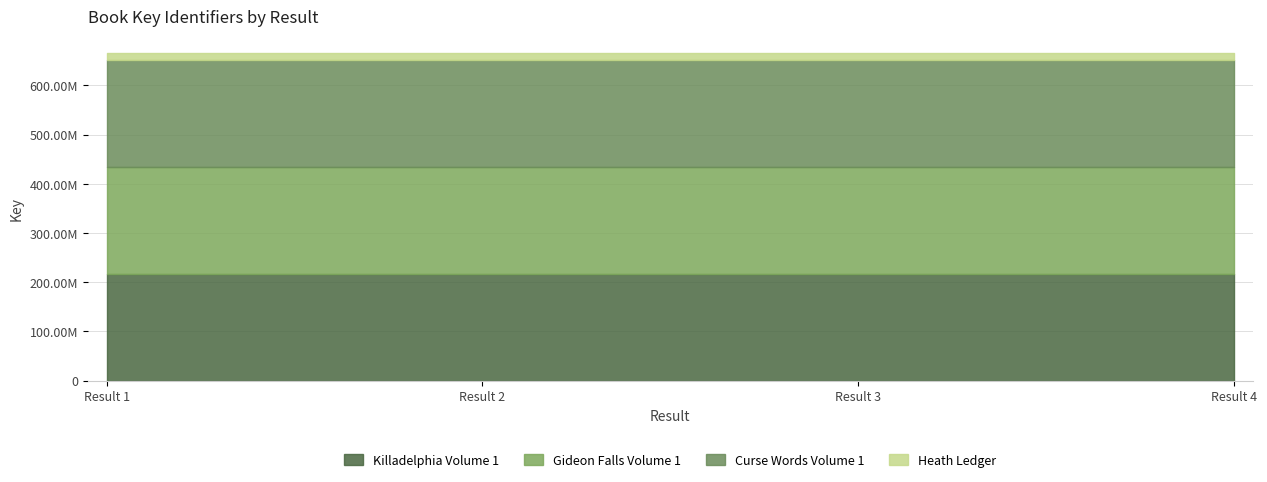

At which label is Killadelphia Volume 1 closest to 216834941?

Result 1